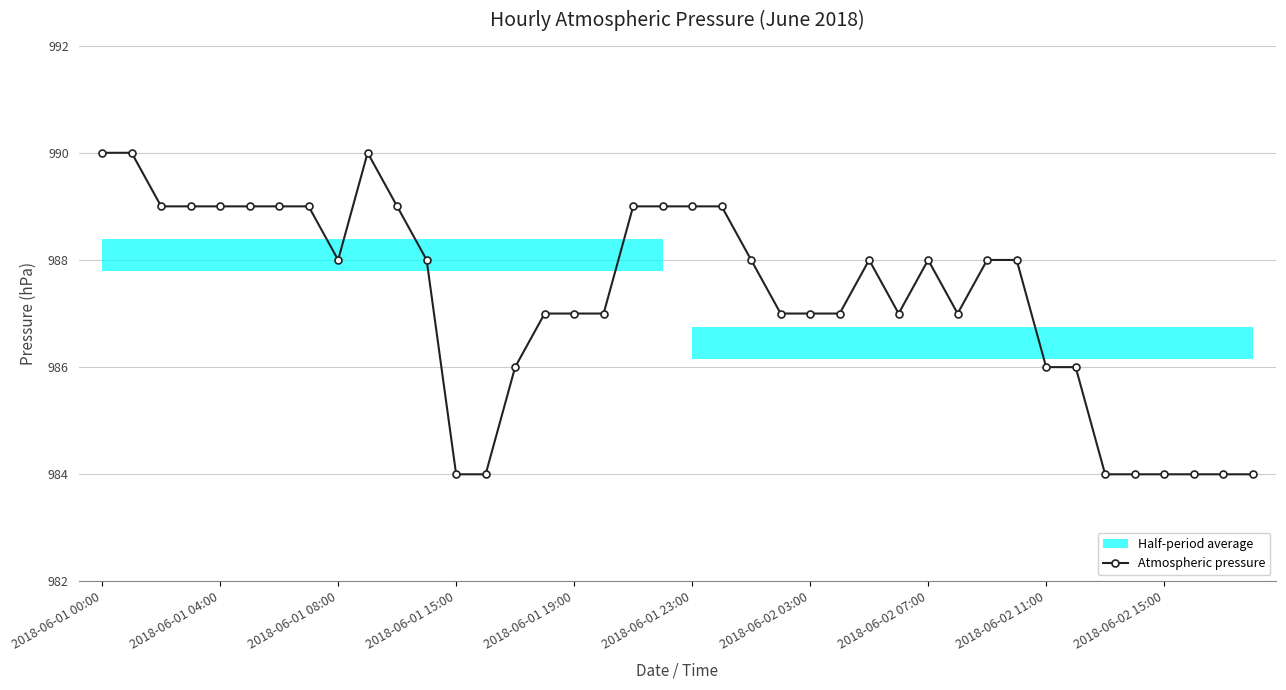

Reading left to right, extract all data points from this chart.

990	990	989	989	989	989	989	989	988	990	989	988	984	984	986	987	987	987	989	989	989	989	988	987	987	987	988	987	988	987	988	988	986	986	984	984	984	984	984	984